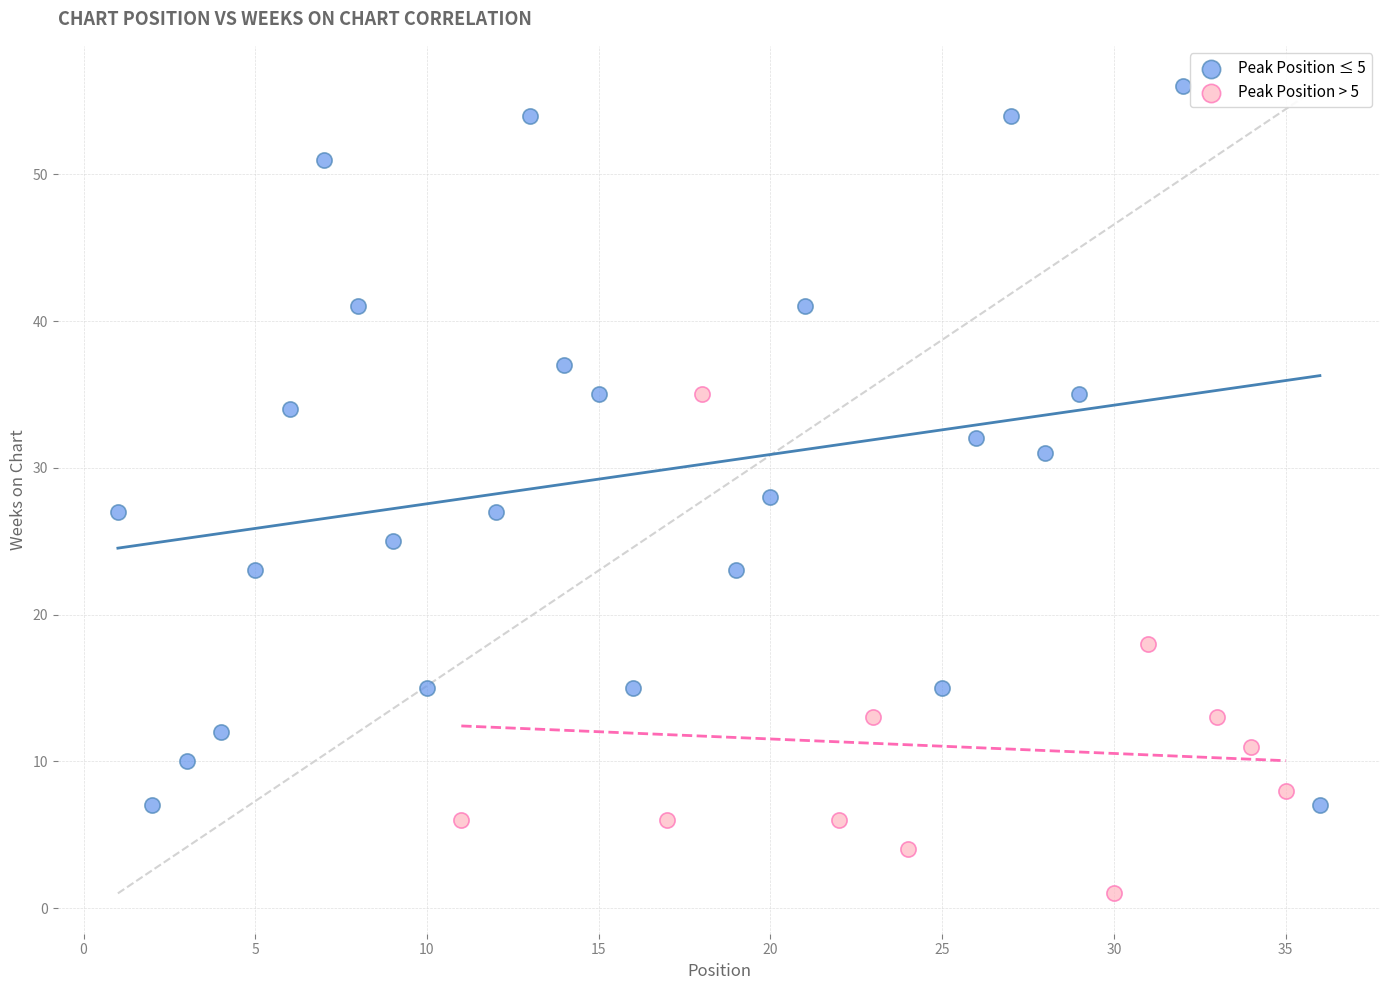

Which series contains the highest Y value?

Peak Position ≤ 5